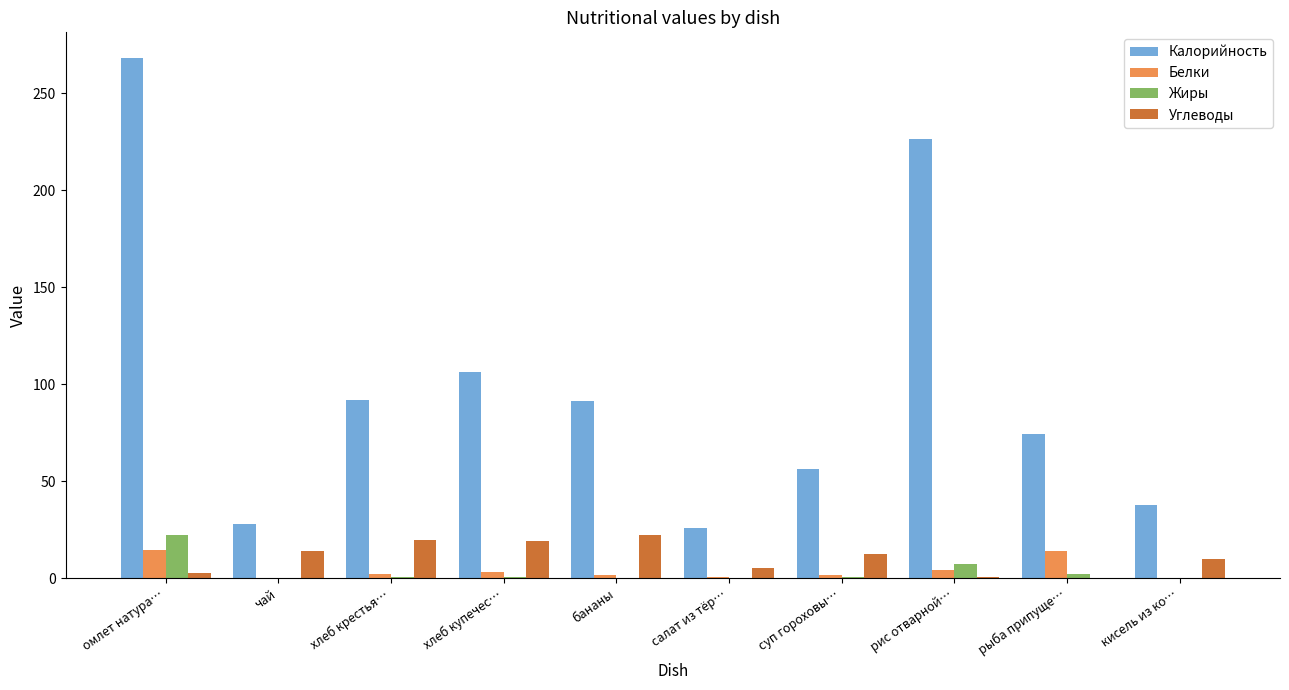

At which label is Калорийность closest to 146?

хлеб купечес…